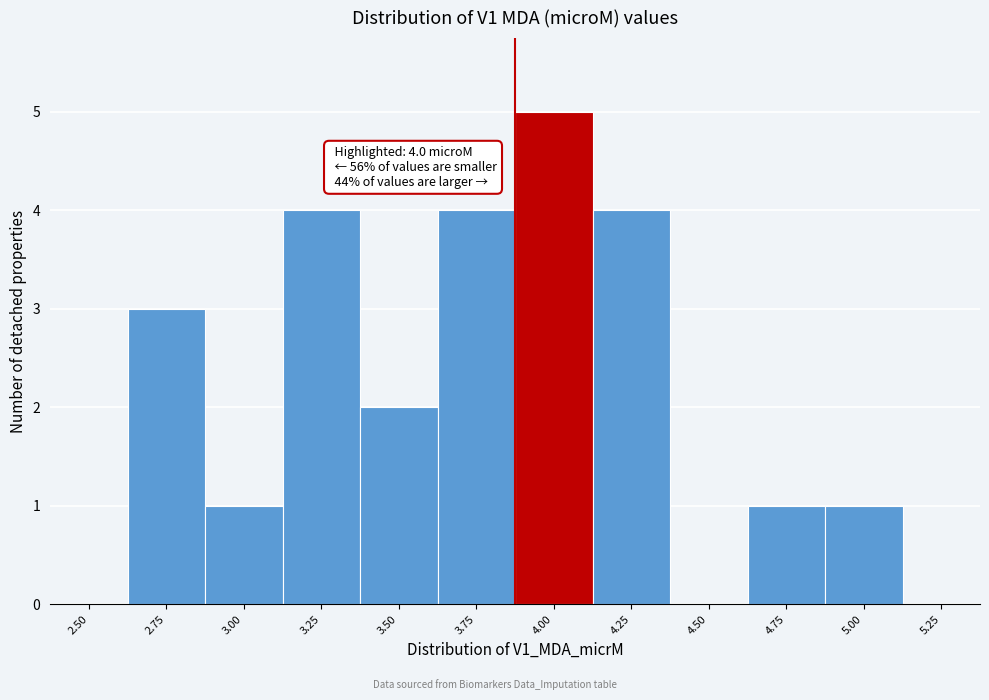

Reading left to right, transcribe all the data shown in this chart.

2.50=0	2.75=3	3.00=1	3.25=4	3.50=2	3.75=4	4.00=5	4.25=4	4.50=0	4.75=1	5.00=1	5.25=0